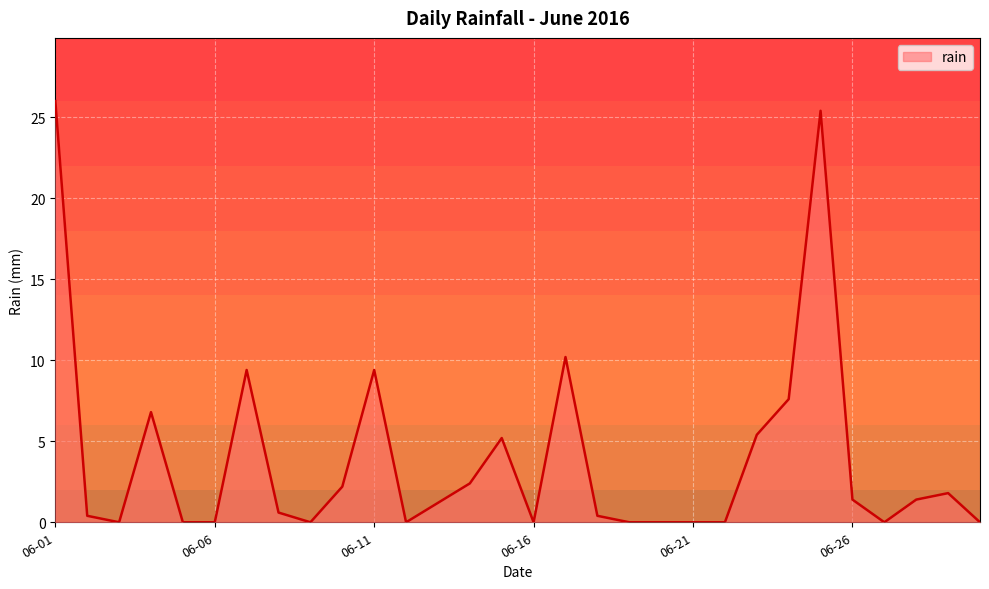

What is the maximum value shown in the chart?

26.0